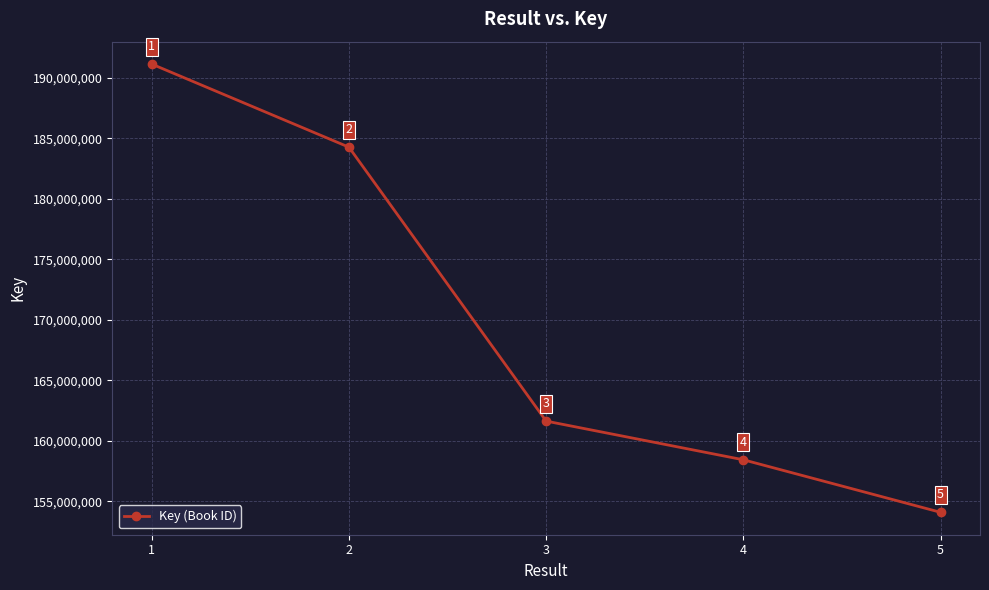

The chart shows a value of 191155471 at 1. True or false?

True